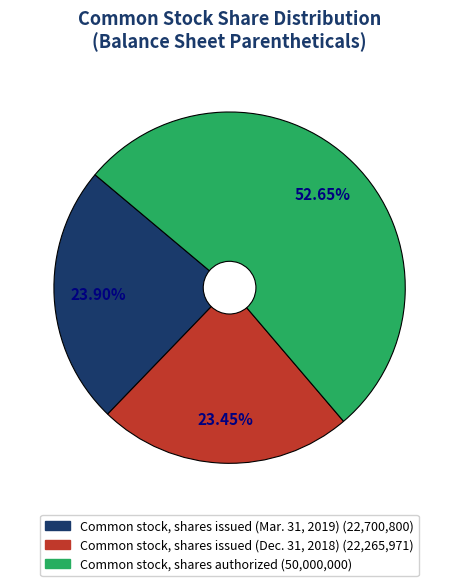

True or false: Common stock, shares issued (Mar. 31, 2019) accounts for 29% of the total.

False